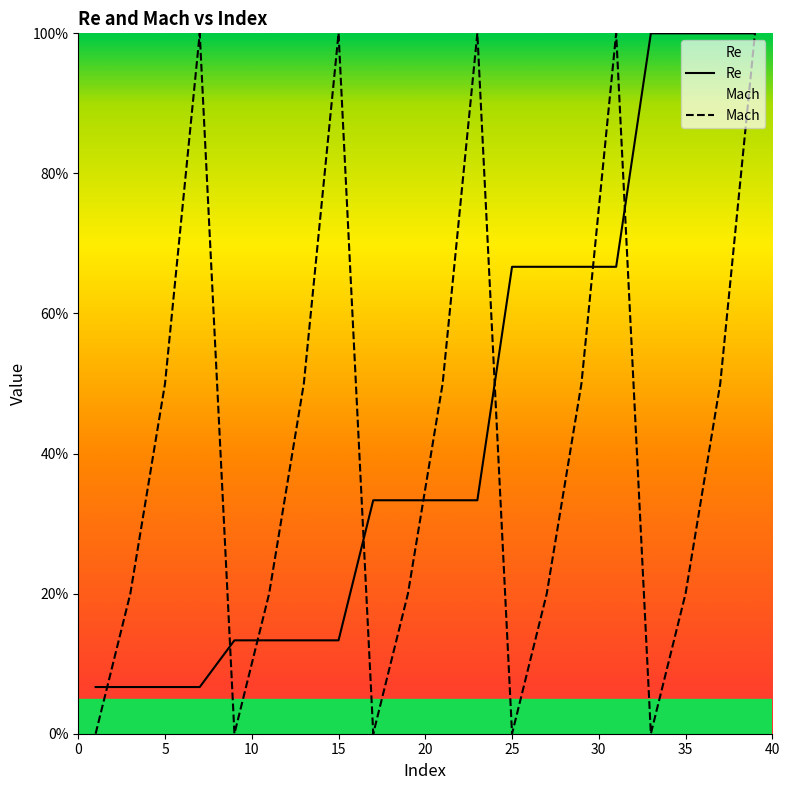

What are all the series names shown in the legend?

Re, Mach